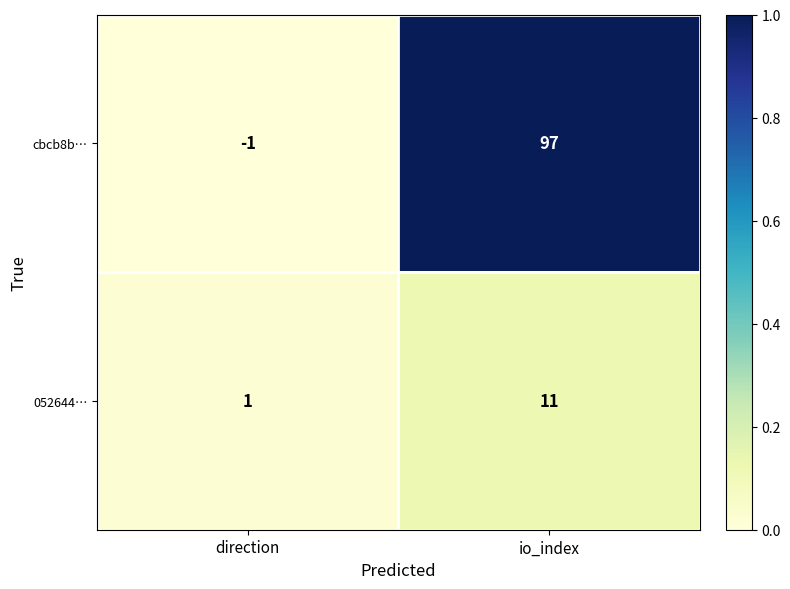

The 052644… series shows 11 at io_index. True or false?

True